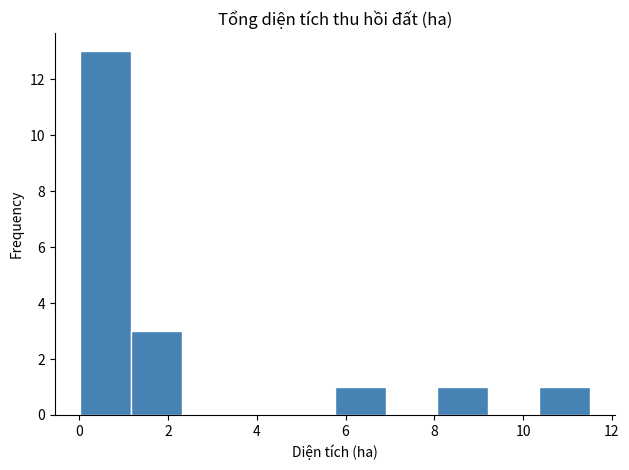

Which range on the x-axis has the tallest bar?

0.0 to 1.2